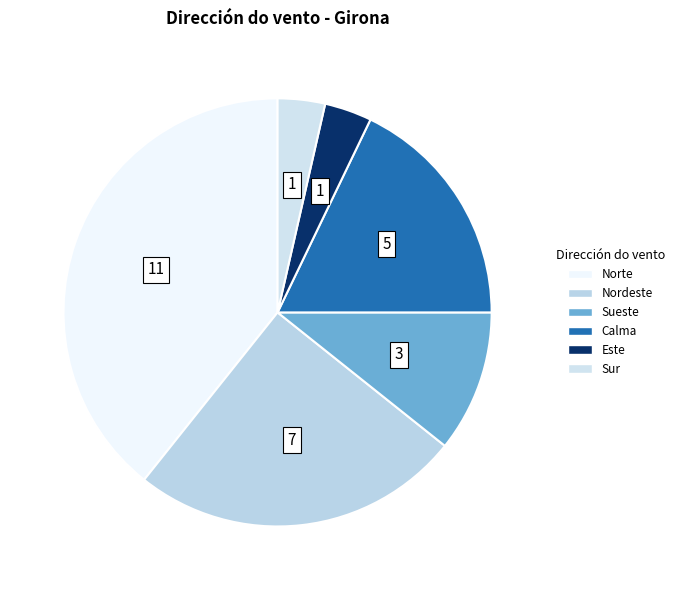

Does any single category account for the majority?

No